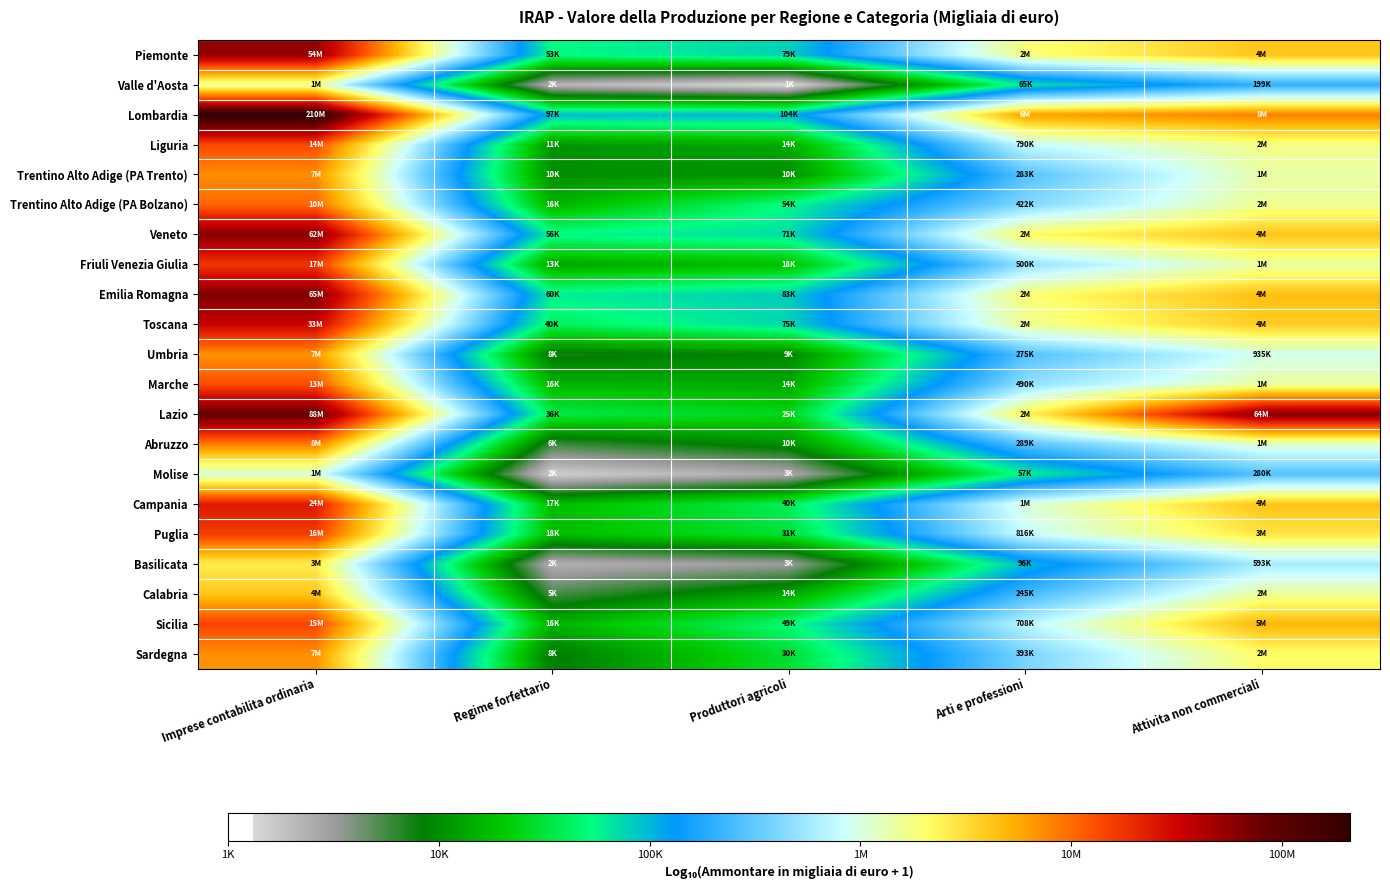

Rank the series at Produttori agricoli from highest to lowest value.

Lombardia, Emilia Romagna, Piemonte, Toscana, Veneto, Trentino Alto Adige (PA Bolzano), Sicilia, Campania, Puglia, Sardegna, Lazio, Friuli Venezia Giulia, Marche, Liguria, Calabria, Abruzzo, Trentino Alto Adige (PA Trento), Umbria, Basilicata, Molise, Valle d'Aosta